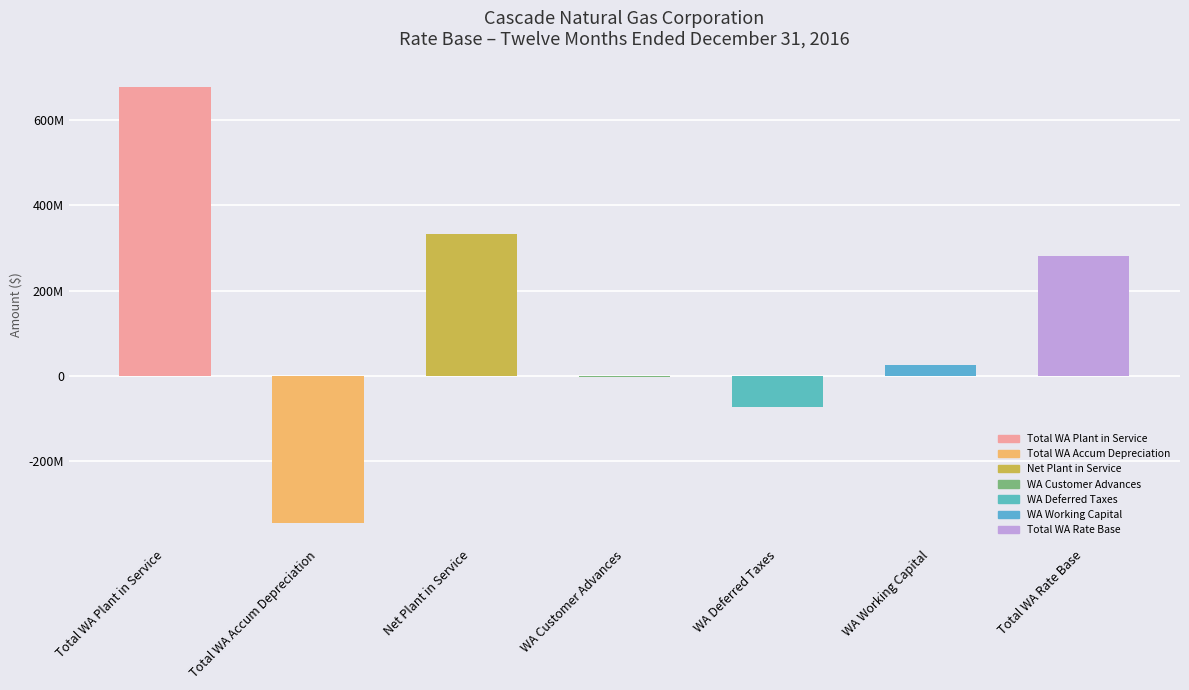

Reading left to right, transcribe all the data shown in this chart.

Total WA Plant in Service=677314165.2	Total WA Accum Depreciation=-345424354.8	Net Plant in Service=331889810.4	WA Customer Advances=-3771590.4	WA Deferred Taxes=-73667038.1	WA Working Capital=25610869.6	Total WA Rate Base=280062051.4